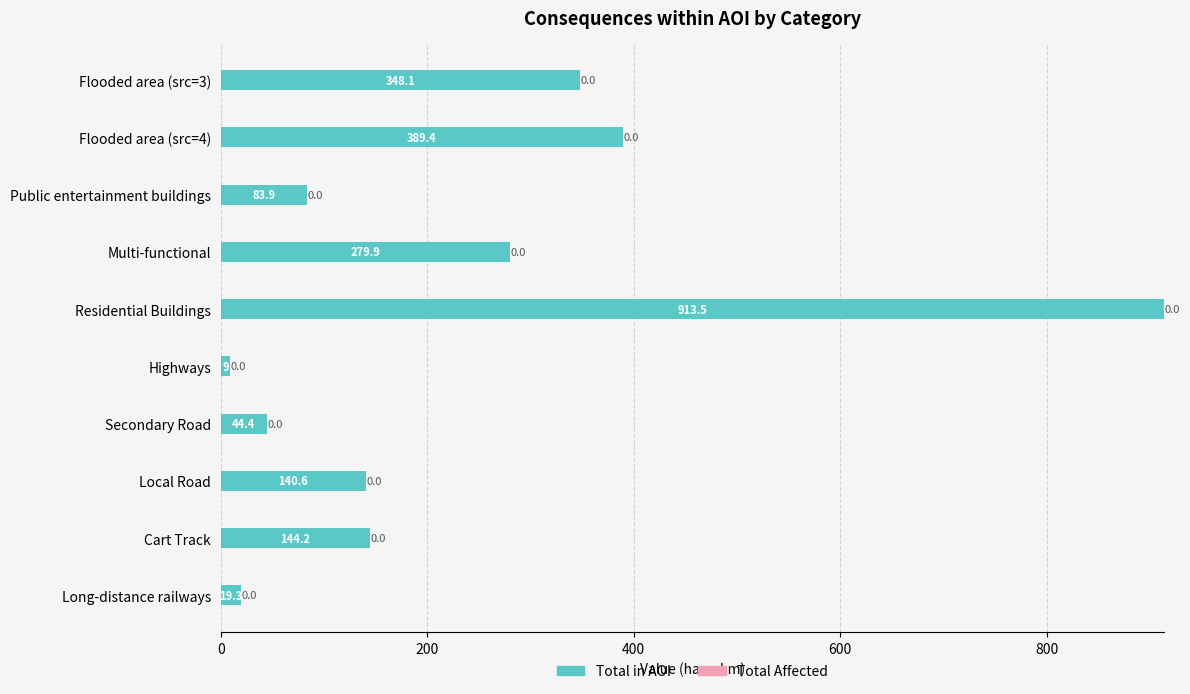

Rank the categories by value from highest to lowest.

Residential Buildings, Flooded area (src=4), Flooded area (src=3), Multi-functional, Cart Track, Local Road, Public entertainment buildings, Secondary Road, Long-distance railways, Highways